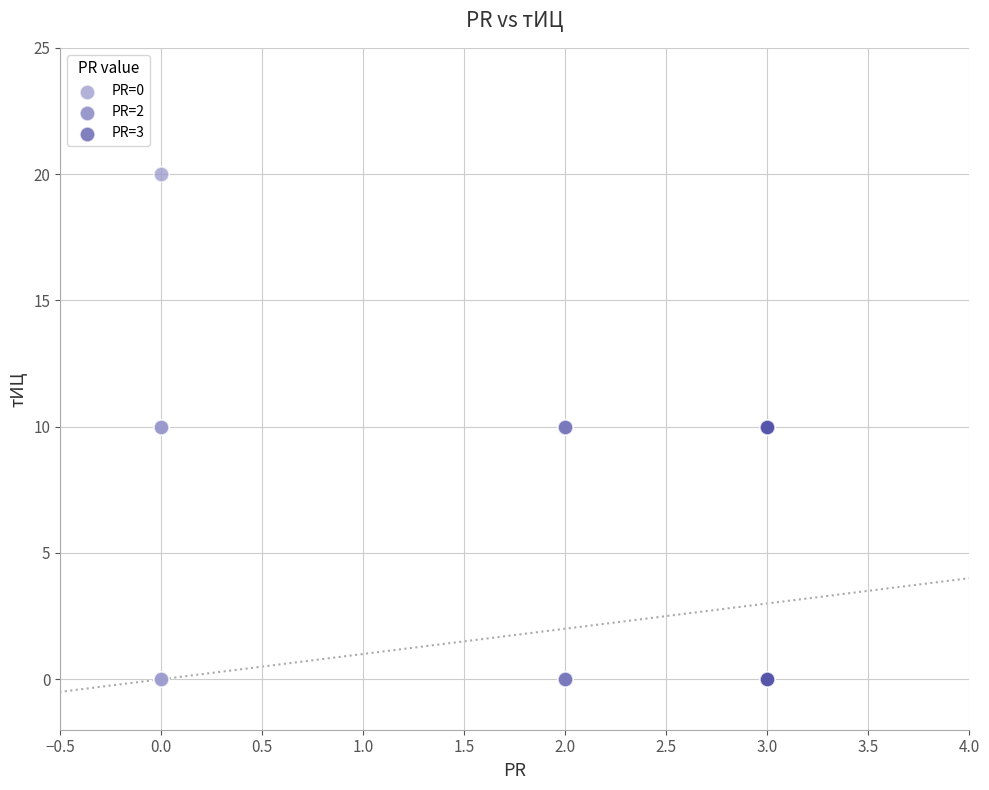

Which series has the widest spread of Y values?

PR=0